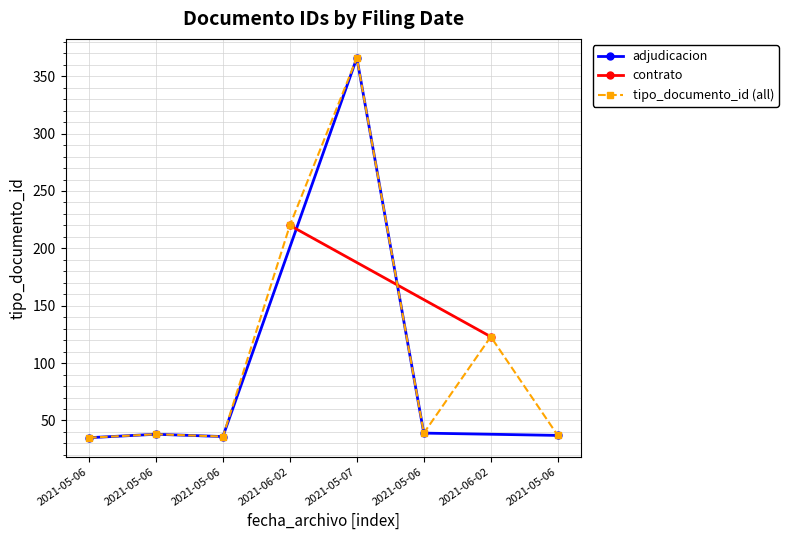

What is the greatest value displayed?

366